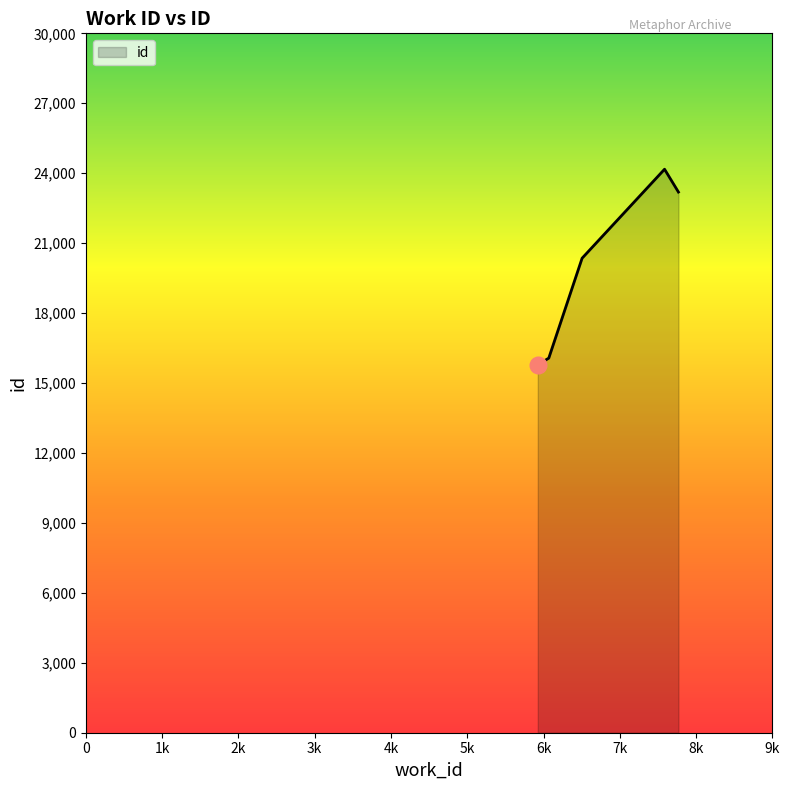

Count the number of categories in the chart.

6